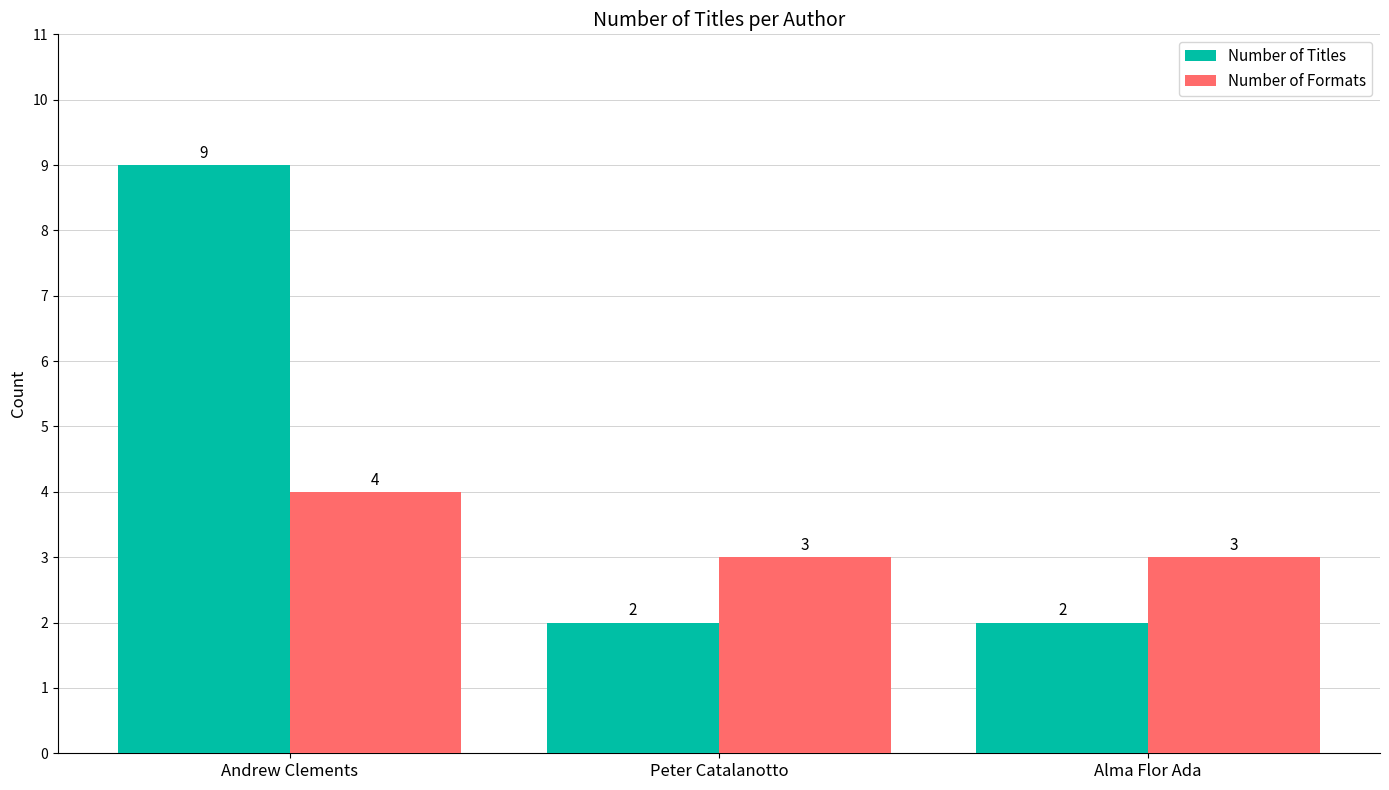

List the series in order of their peak value, highest first.

Number of Titles, Number of Formats